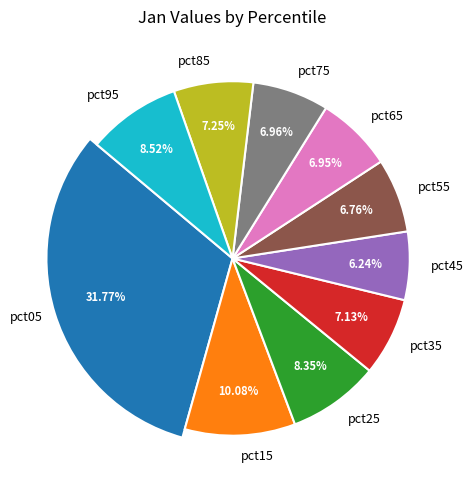

True or false: pct05 accounts for 32% of the total.

True